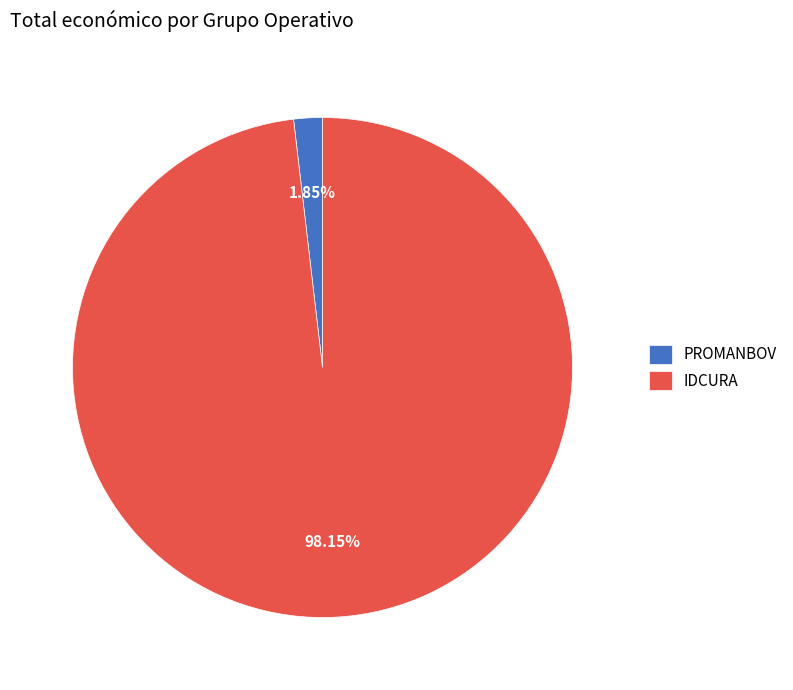

Which slice is the largest?

IDCURA